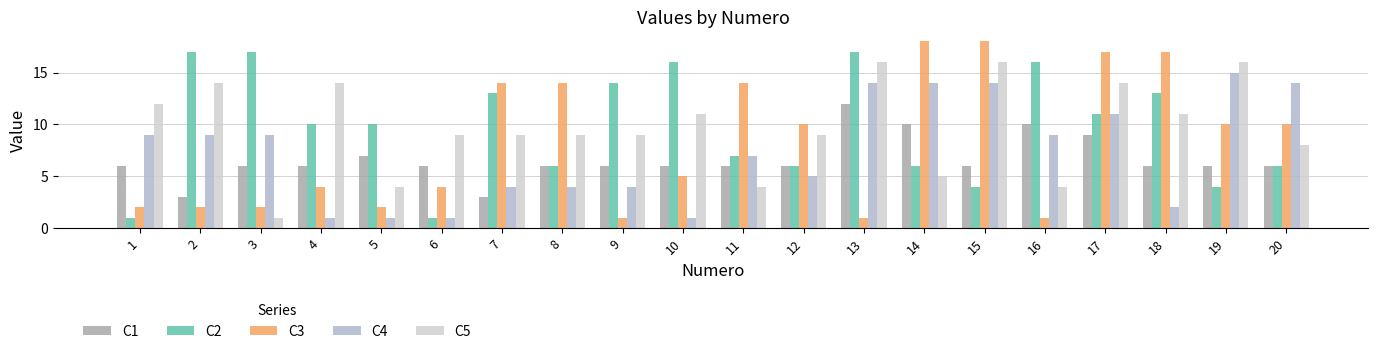

At which category is the sum across all series the highest?

17